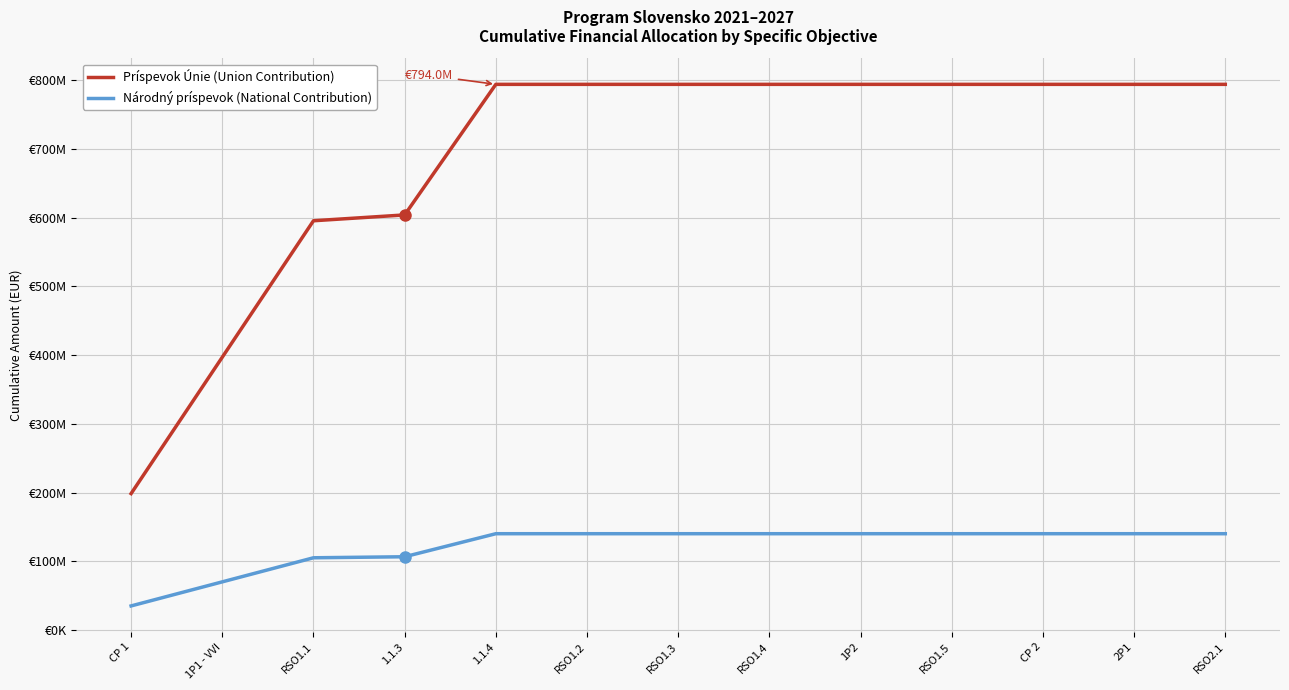

What is the label of the 6th point from the right?

RSO1.4